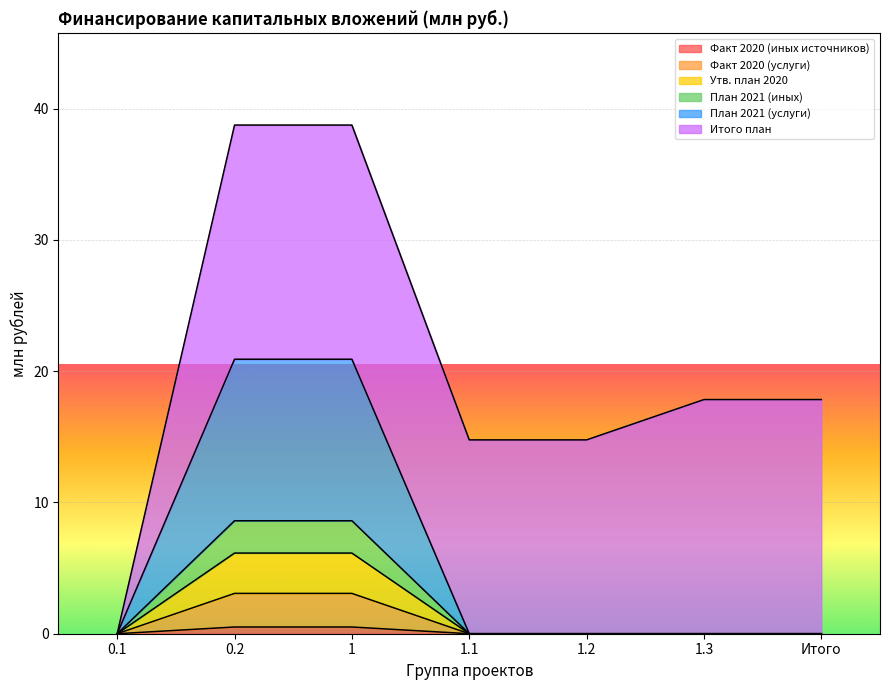

What is the label of the 6th point from the left?

1.3